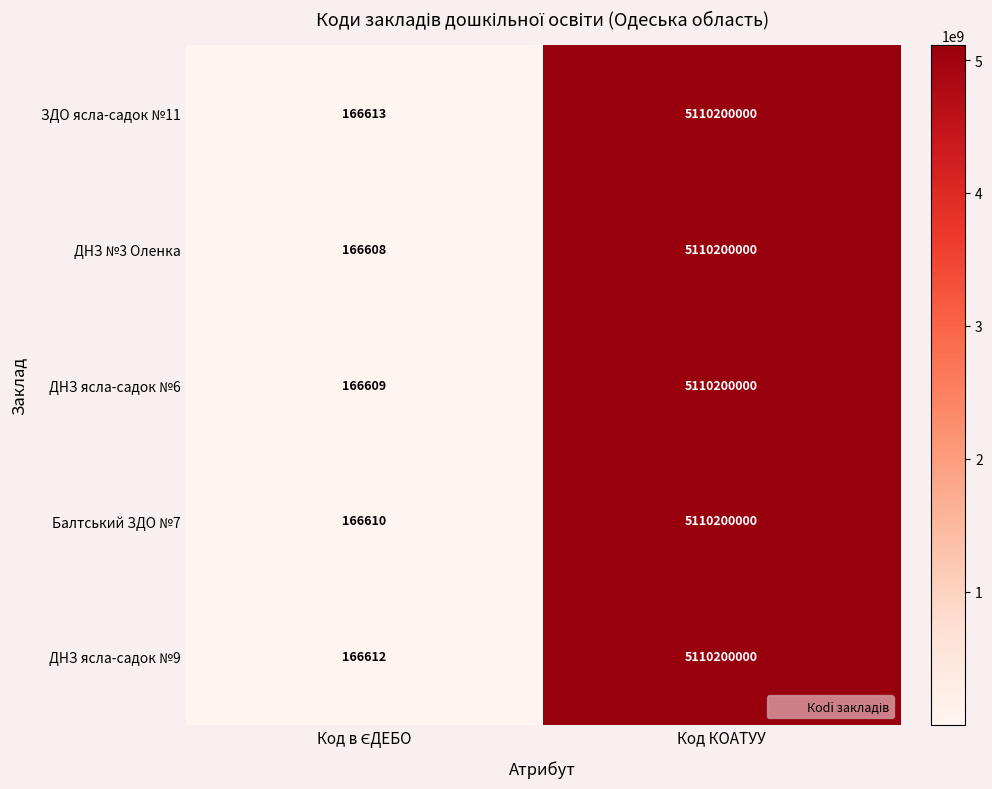

What is the difference between the maximum and minimum values in the ЗДО ясла-садок №11 series?

5110033387